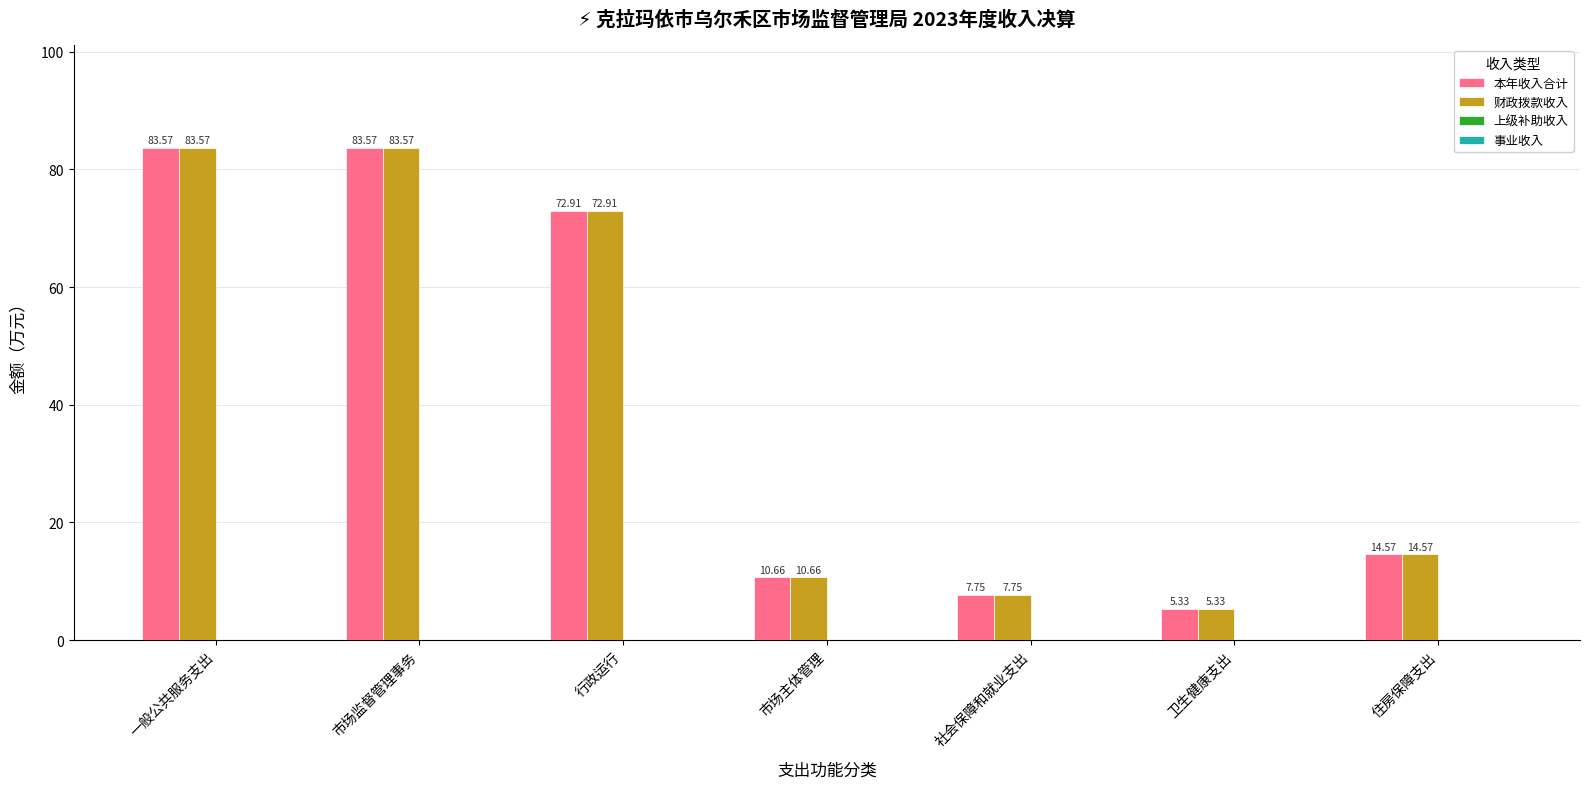

Is the value of 财政拨款收入 at 住房保障支出 greater than the value of 本年收入合计 at 市场主体管理?

Yes